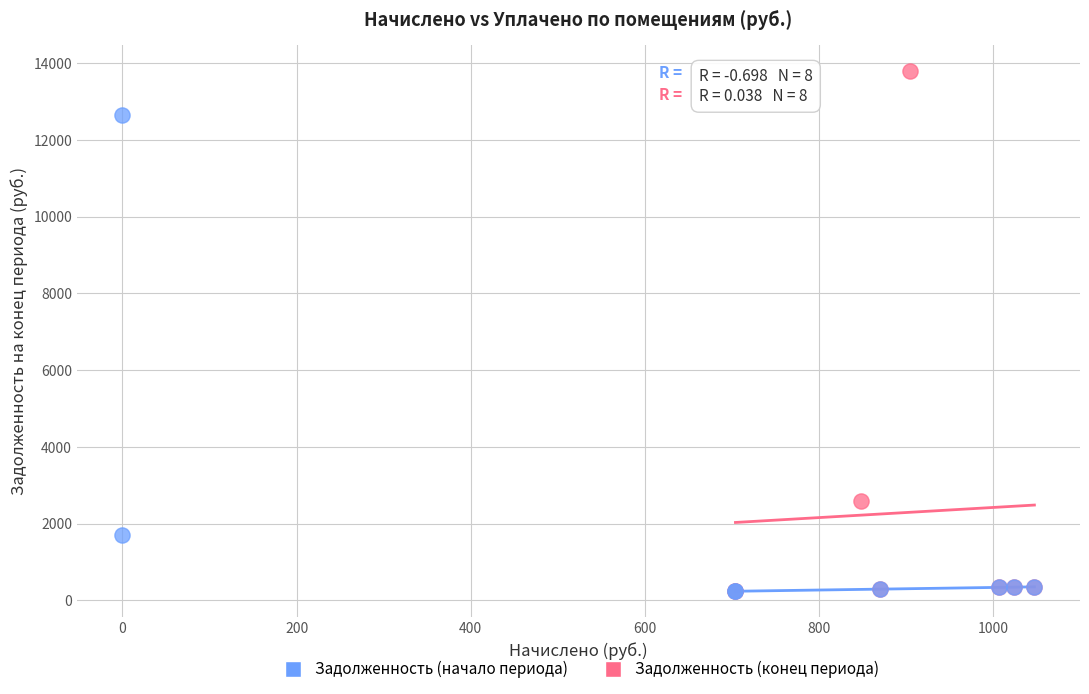

What are all the series names shown in the legend?

Задолженность (начало периода), Задолженность (конец периода)